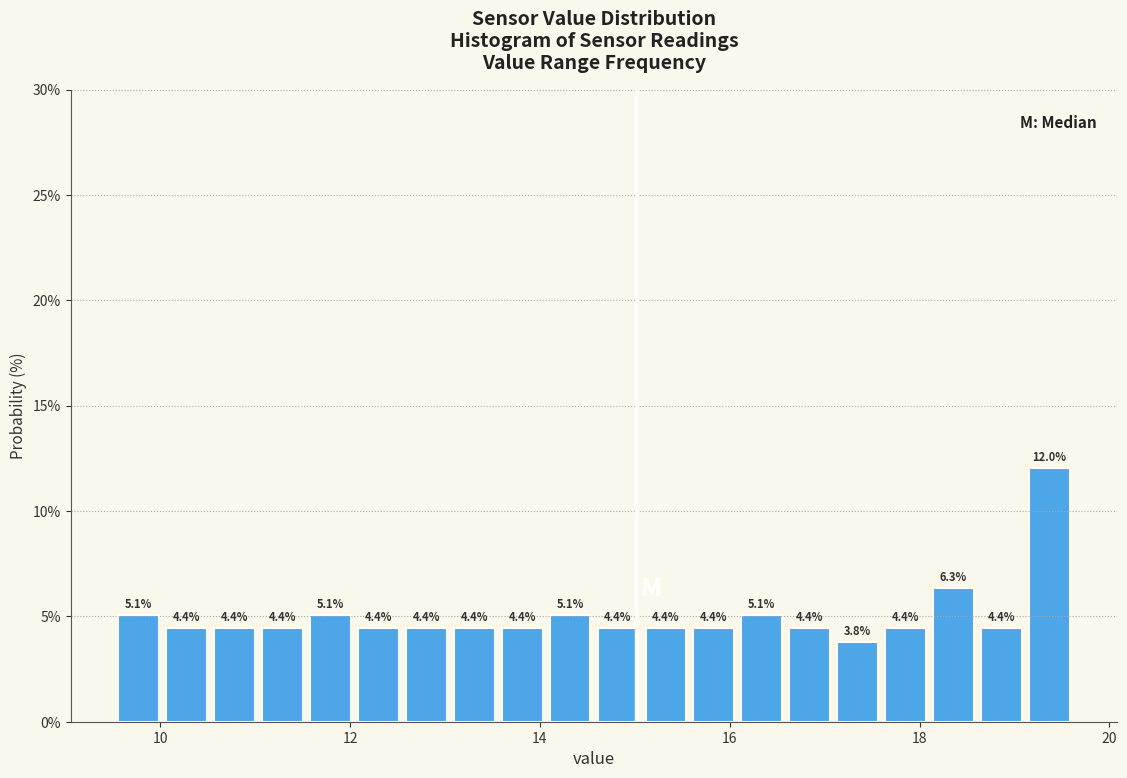

Around what value on the x-axis is the tallest bar? Give the approximate position of its centre, as read against the axis.

19.4